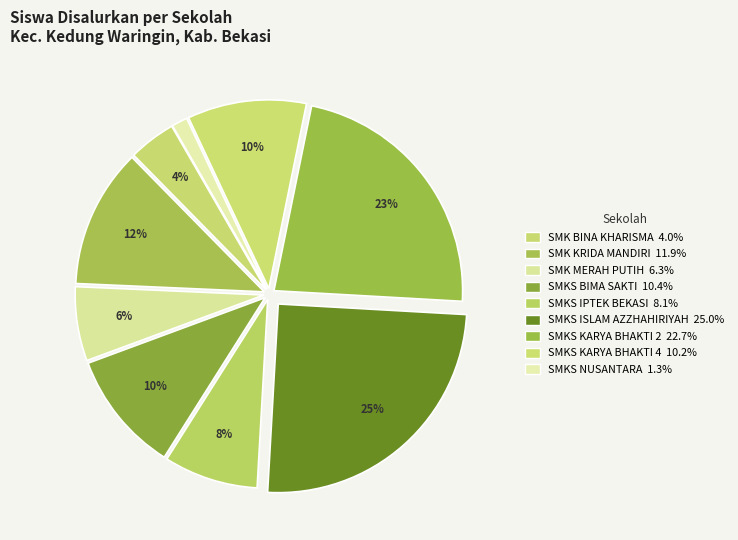

How many segments does this pie chart have?

9